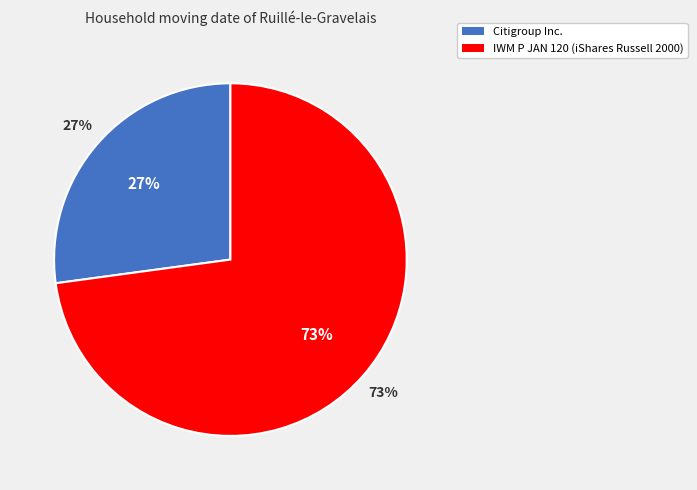

To the nearest percent, what percentage of the pie is Citigroup Inc.?

27%